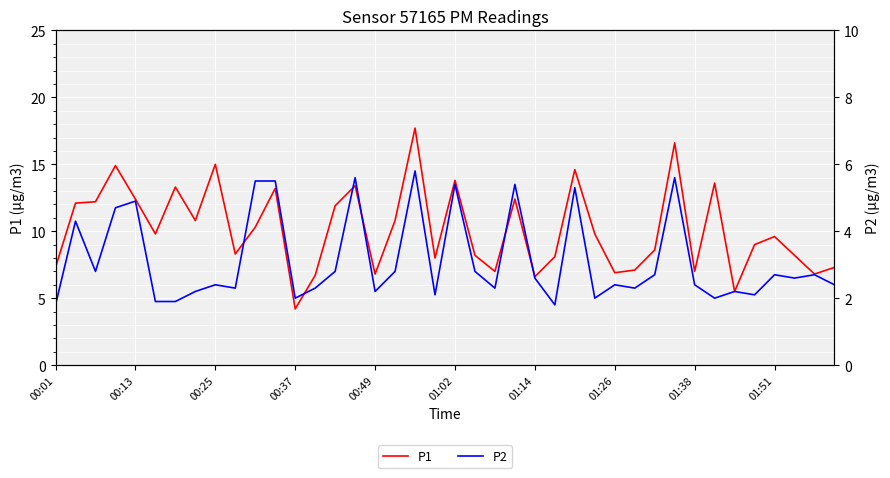

Rank the series by their average value, from highest to lowest.

P1, P2